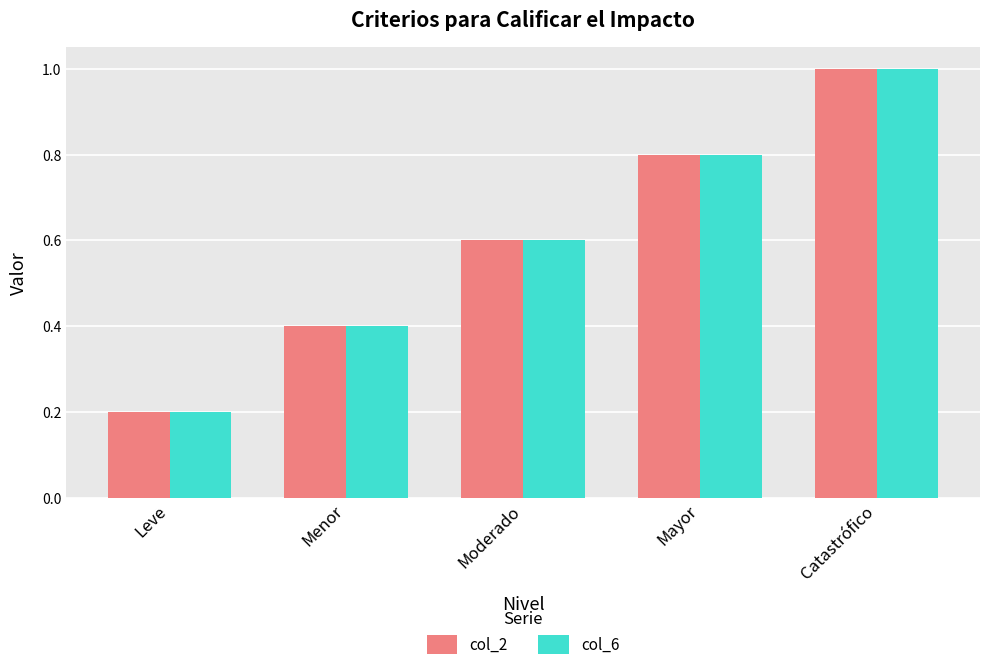

Reading left to right, transcribe all the data shown in this chart.

col_2: Leve=0.2	Menor=0.4	Moderado=0.6	Mayor=0.8	Catastrófico=1.0
col_6: Leve=0.2	Menor=0.4	Moderado=0.6	Mayor=0.8	Catastrófico=1.0